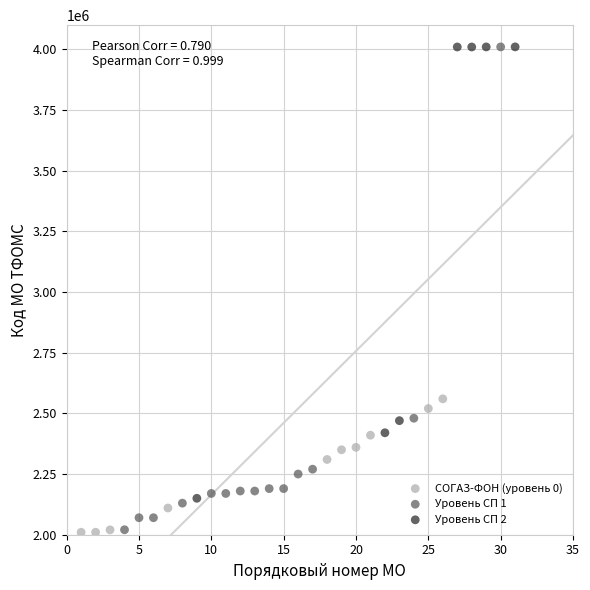

Which series has the widest spread of Y values?

Уровень СП 1